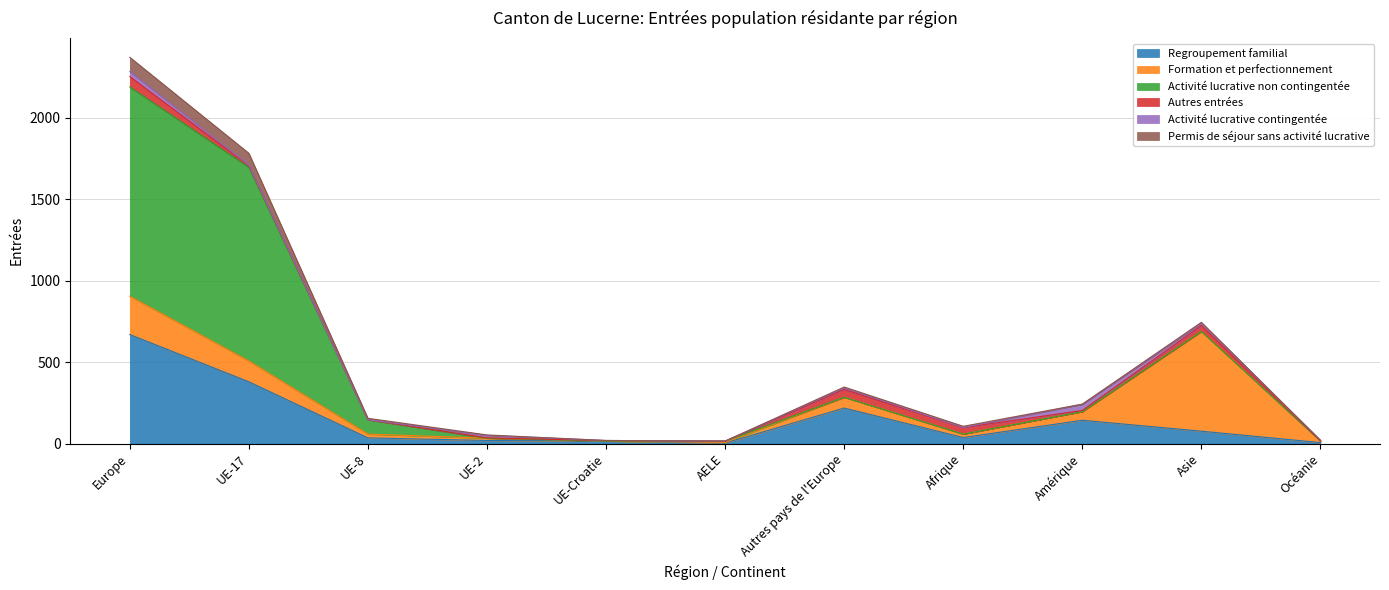

What is the difference between the maximum and minimum values in the Activité lucrative non contingentée series?

1284